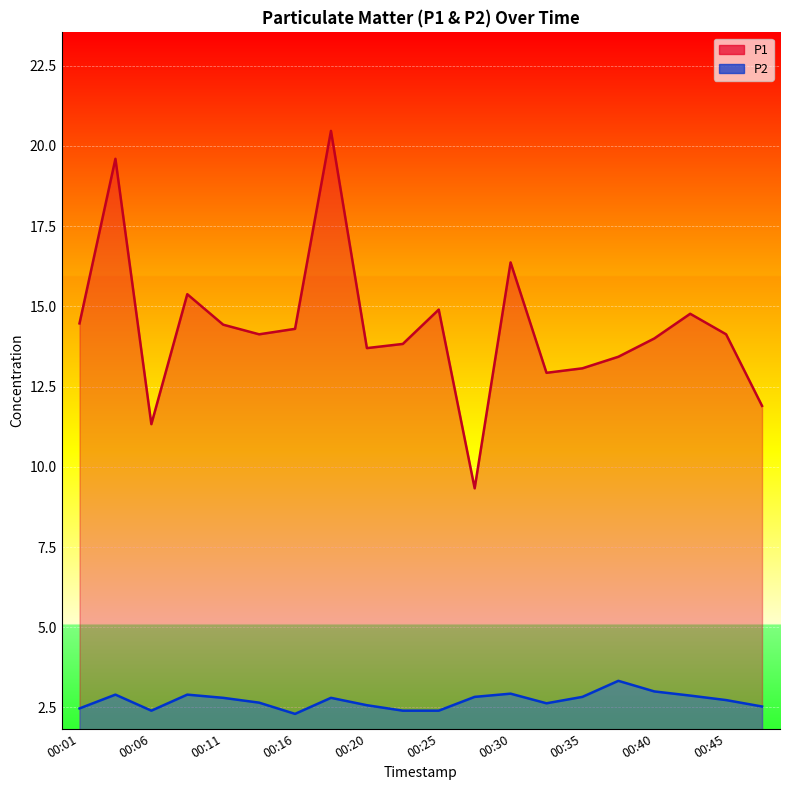

At how many categories does at least one series exceed 2?

20